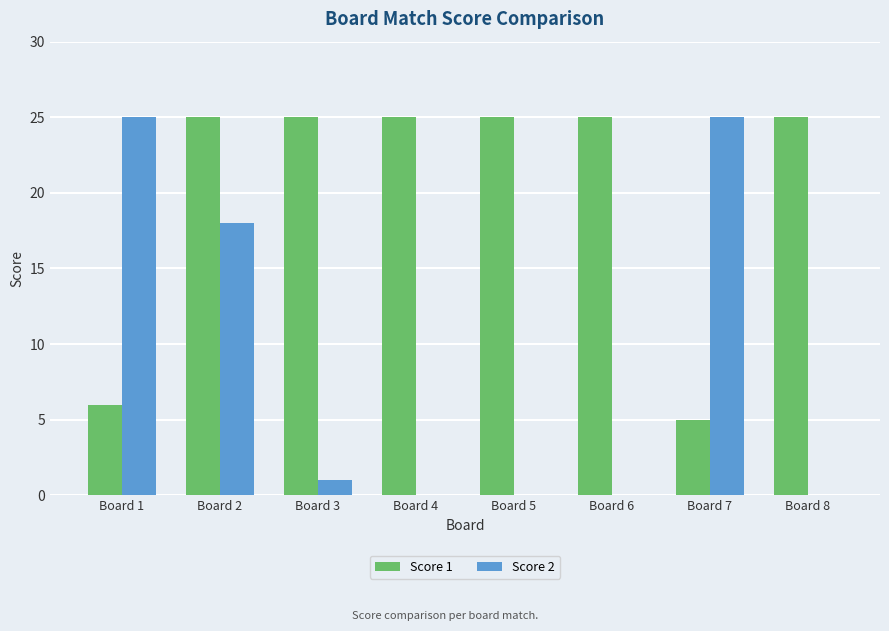

What is the total value across all series at Board 7?

30